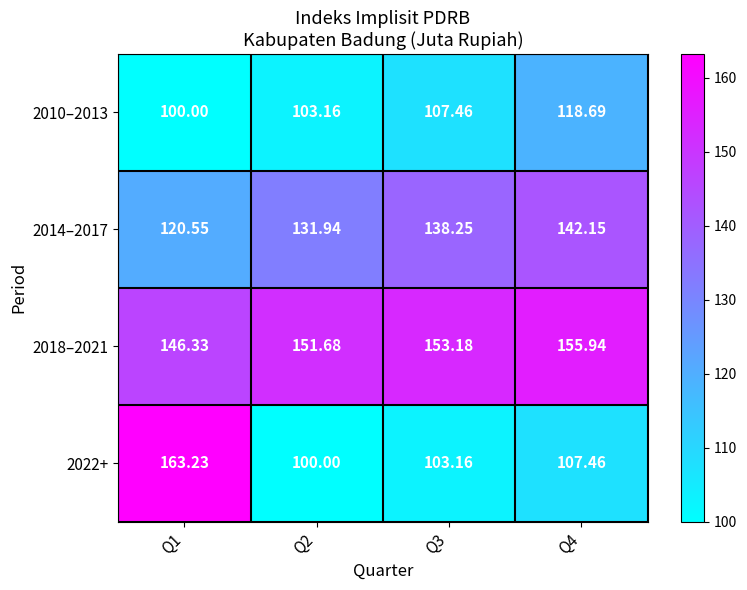

Is the value of 2014–2017 at Q3 greater than the value of 2022+ at Q2?

Yes